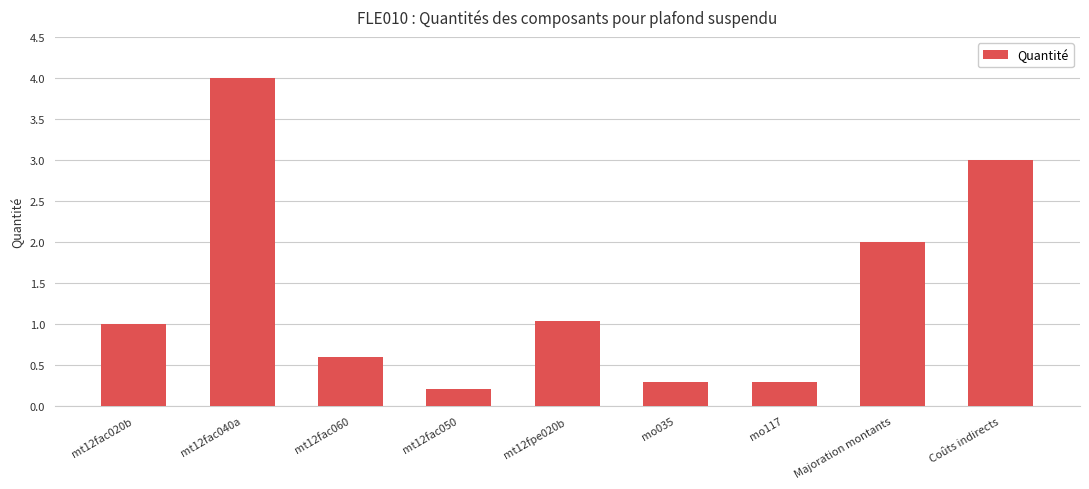

Reading left to right, list all the values displayed in this chart.

1.0	4.0	0.6	0.2	1.0	0.3	0.3	2.0	3.0